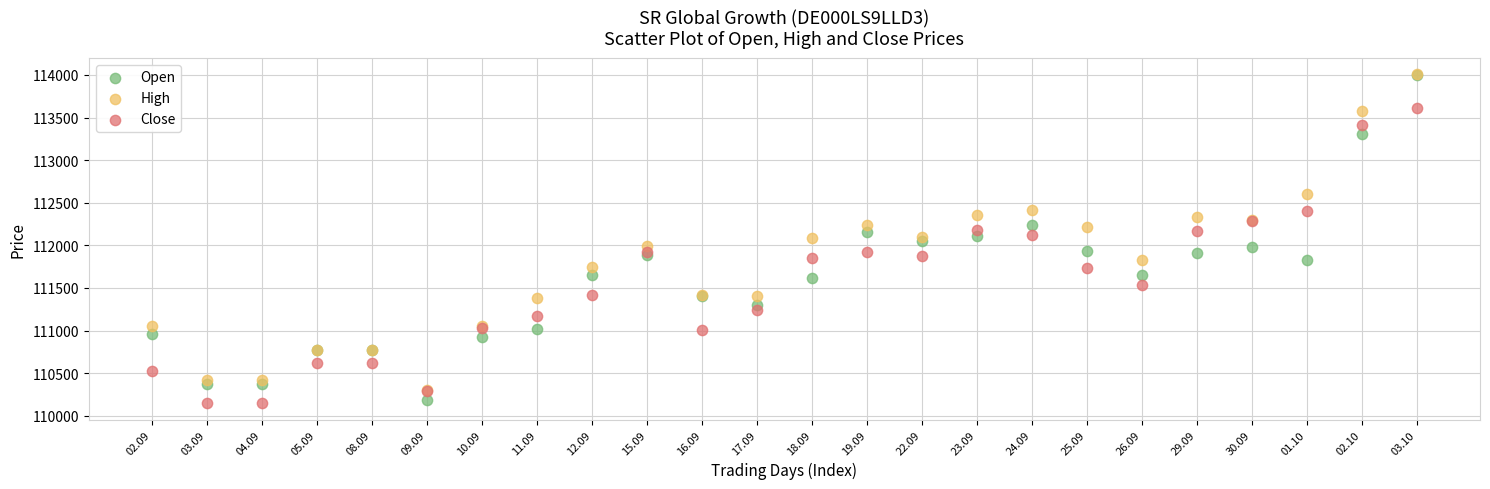

Which series contains the lowest Y value?

Close